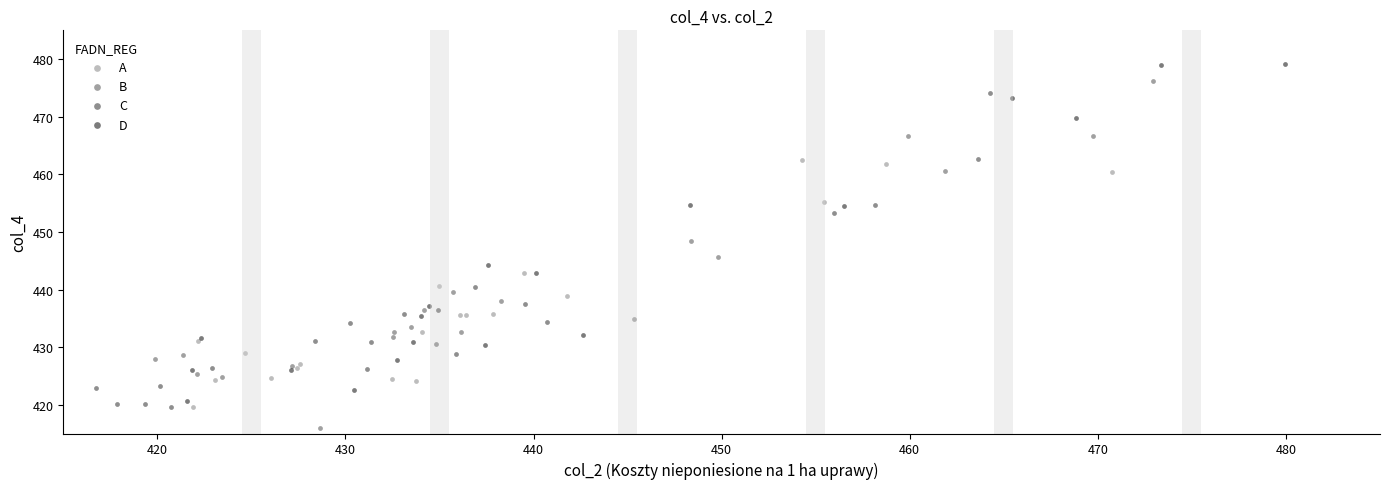

Which series reaches the maximum Y coordinate?

D